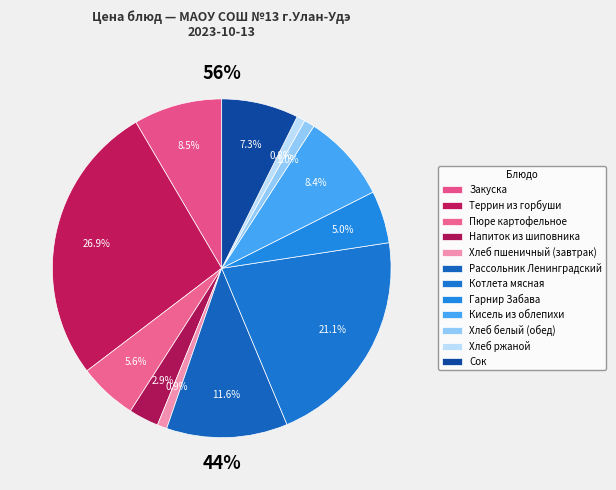

Rank the categories by value from highest to lowest.

Террин из горбуши, Котлета мясная, Рассольник Ленинградский, Закуска, Кисель из облепихи, Сок, Пюре картофельное, Гарнир Забава, Напиток из шиповника, Хлеб белый (обед), Хлеб пшеничный (завтрак), Хлеб ржаной